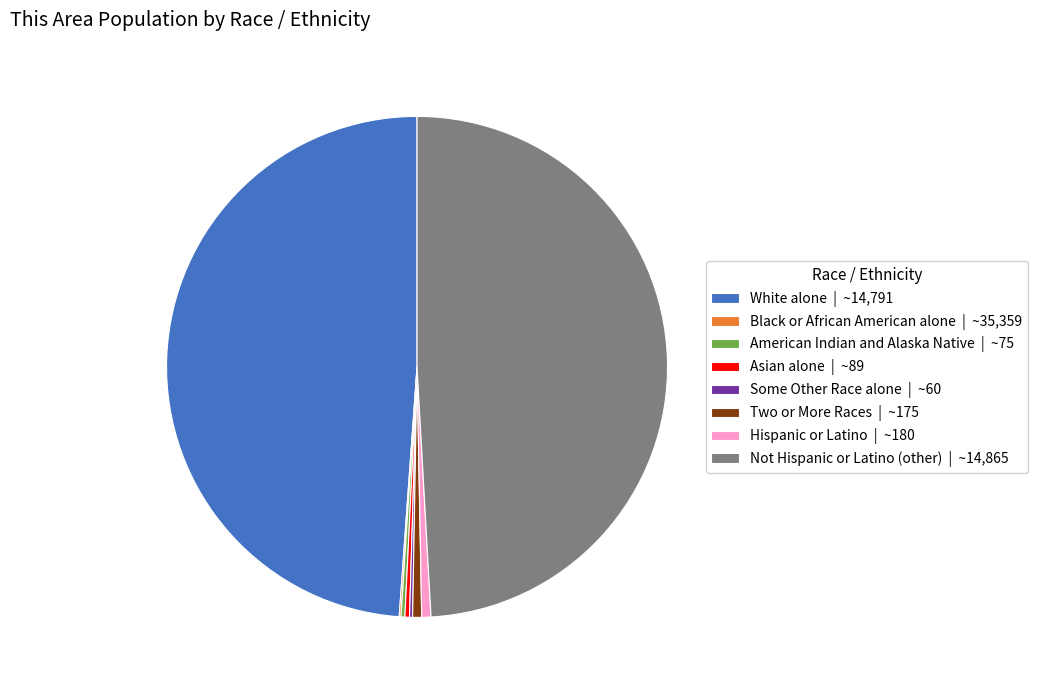

Is Two or More Races | ~175 the majority of the pie?

No